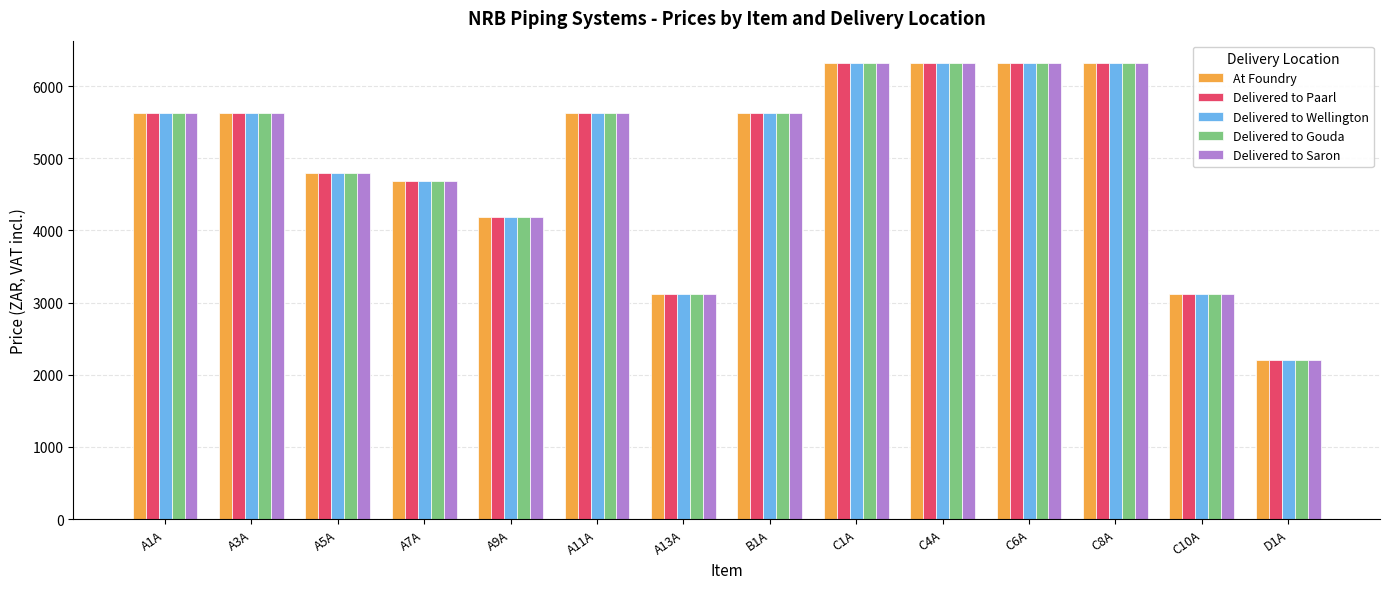

What is the difference between the maximum and minimum values in the Delivered to Saron series?

4102.8